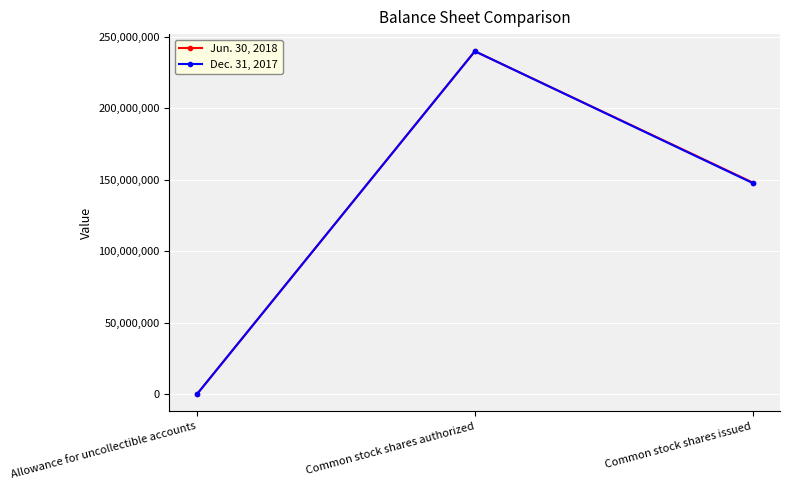

Rank the categories by Dec. 31, 2017 value from highest to lowest.

Common stock shares authorized, Common stock shares issued, Allowance for uncollectible accounts